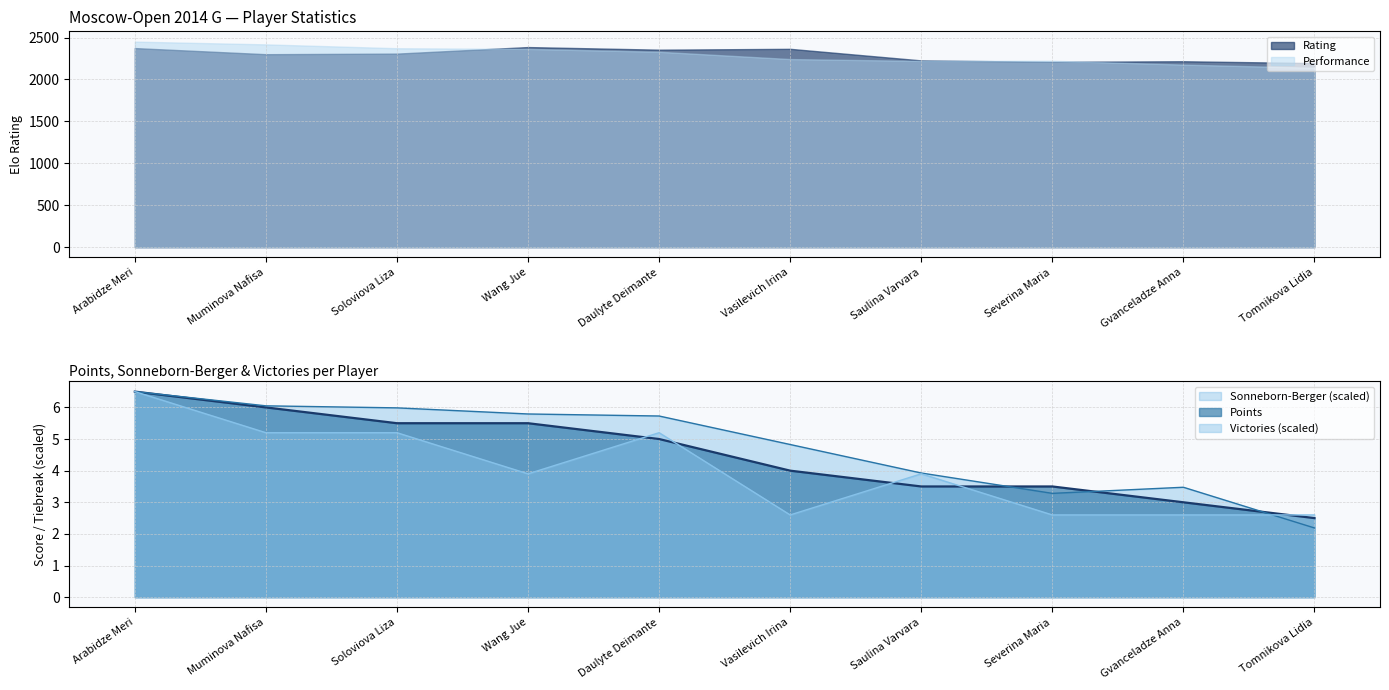

What is the average value of the Points series?

4.5